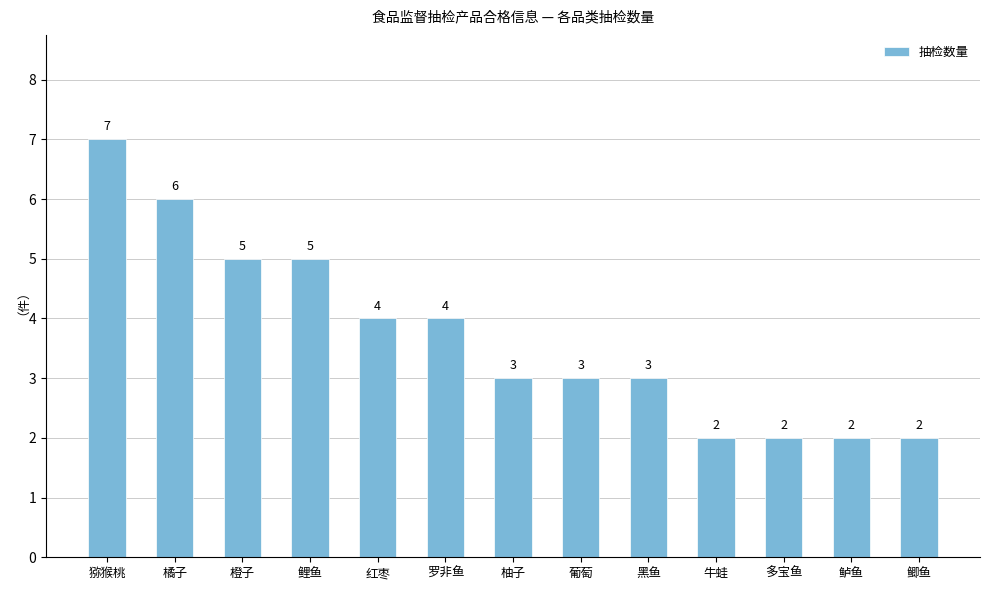

What is the average value?

4